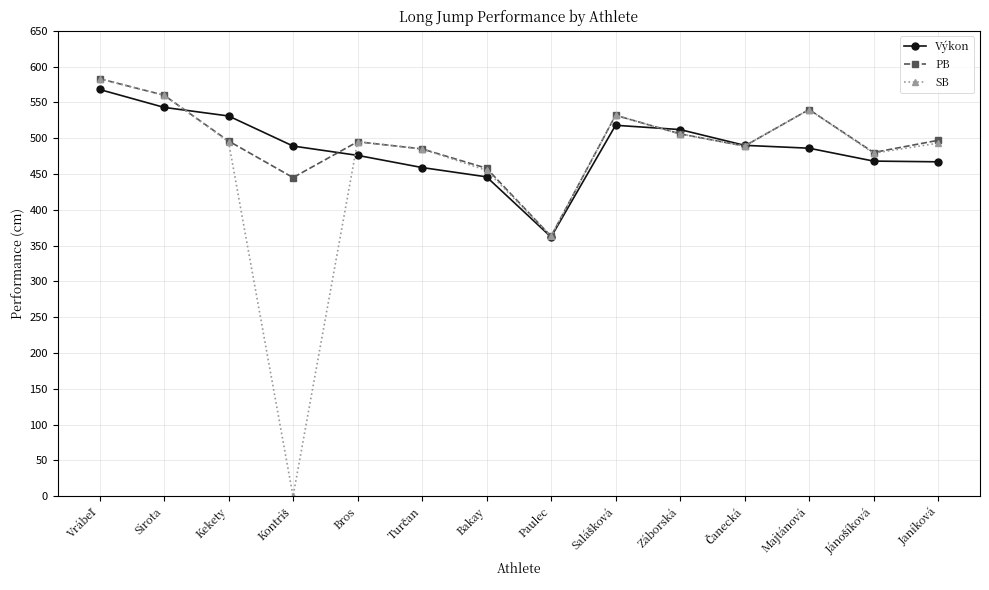

At which label does Výkon reach its minimum?

Paulec